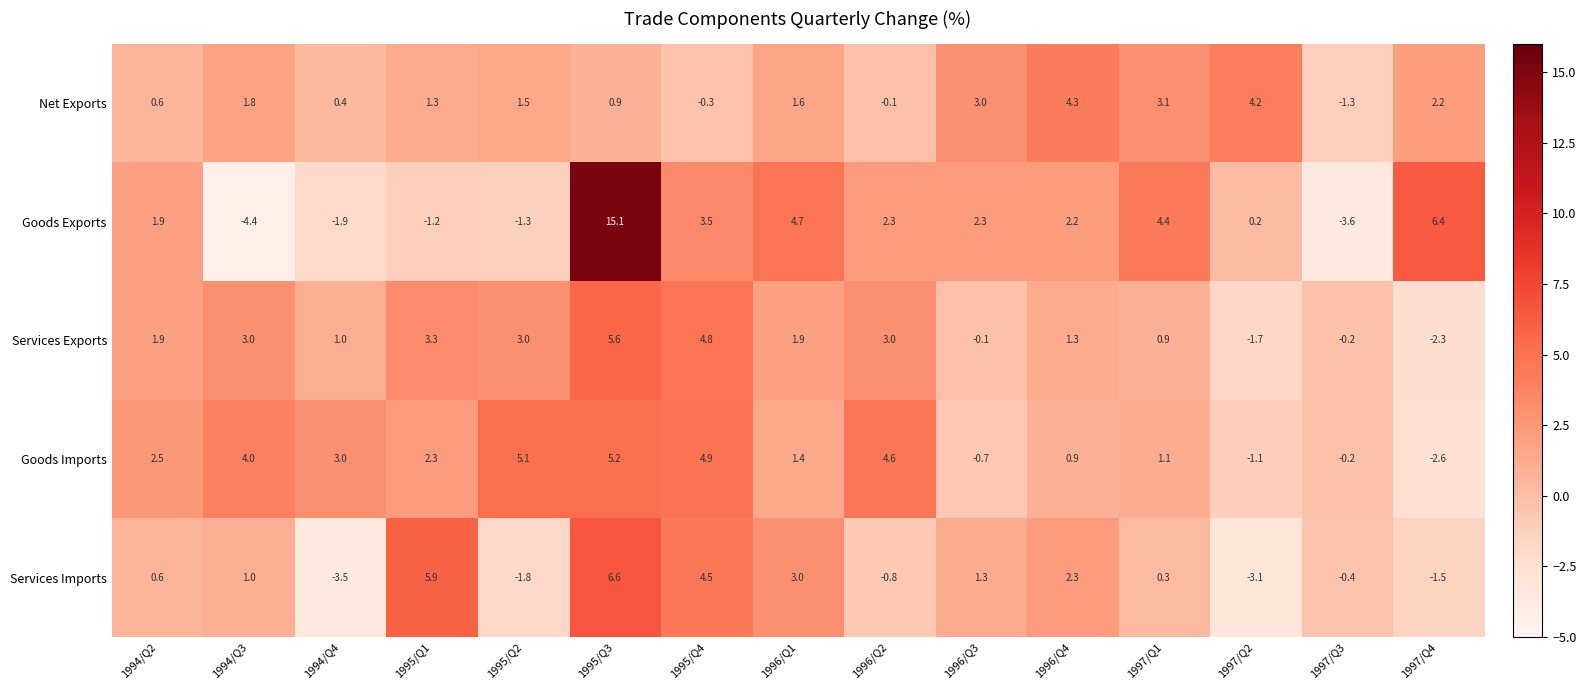

What is the sum of all Goods Exports values?

30.6